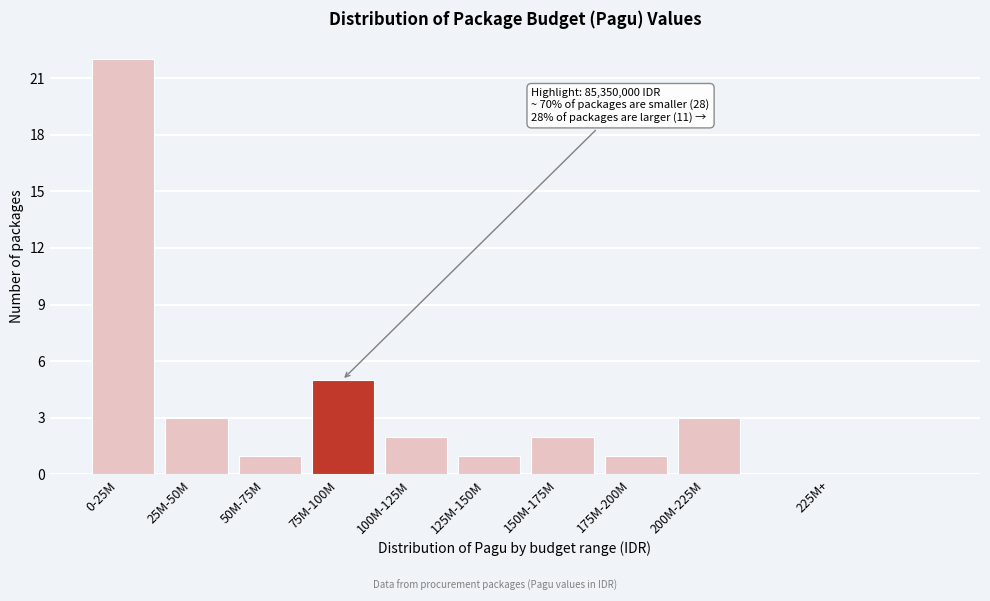

Reading left to right, extract all data points from this chart.

0-25M=22	25M-50M=3	50M-75M=1	75M-100M=5	100M-125M=2	125M-150M=1	150M-175M=2	175M-200M=1	200M-225M=3	225M+=0